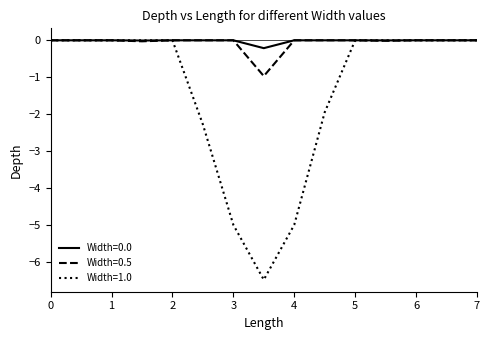

What is the smallest value displayed?

-6.5